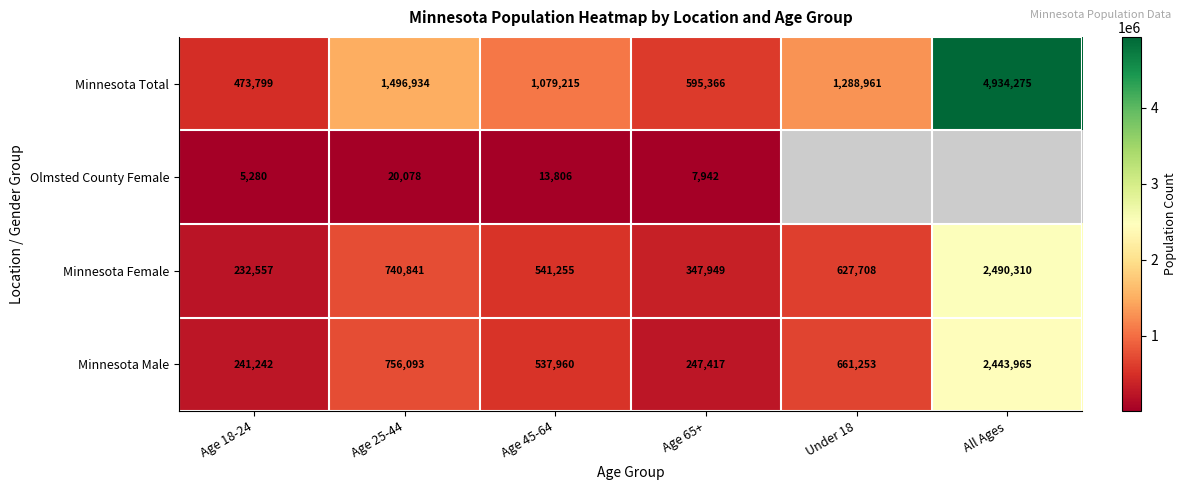

How many distinct data groups are displayed?

4